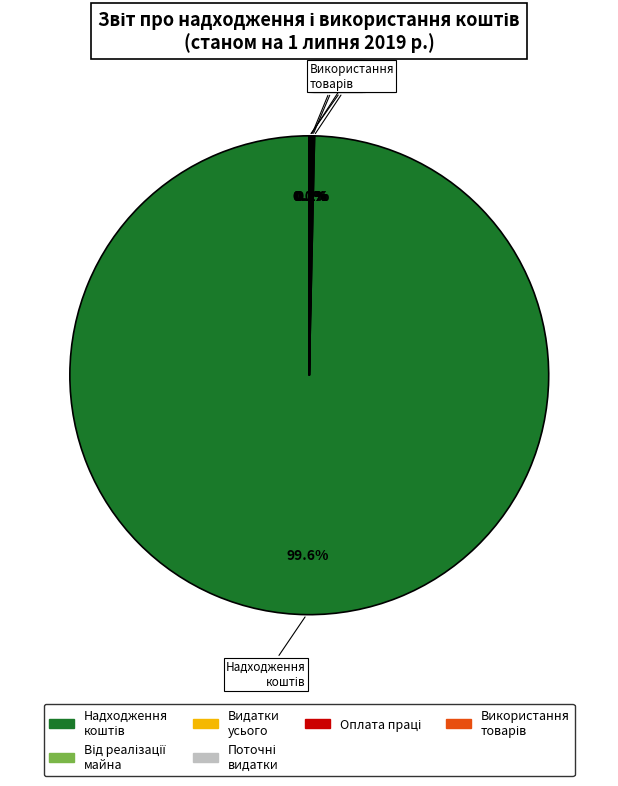

Does any single category account for the majority?

Yes